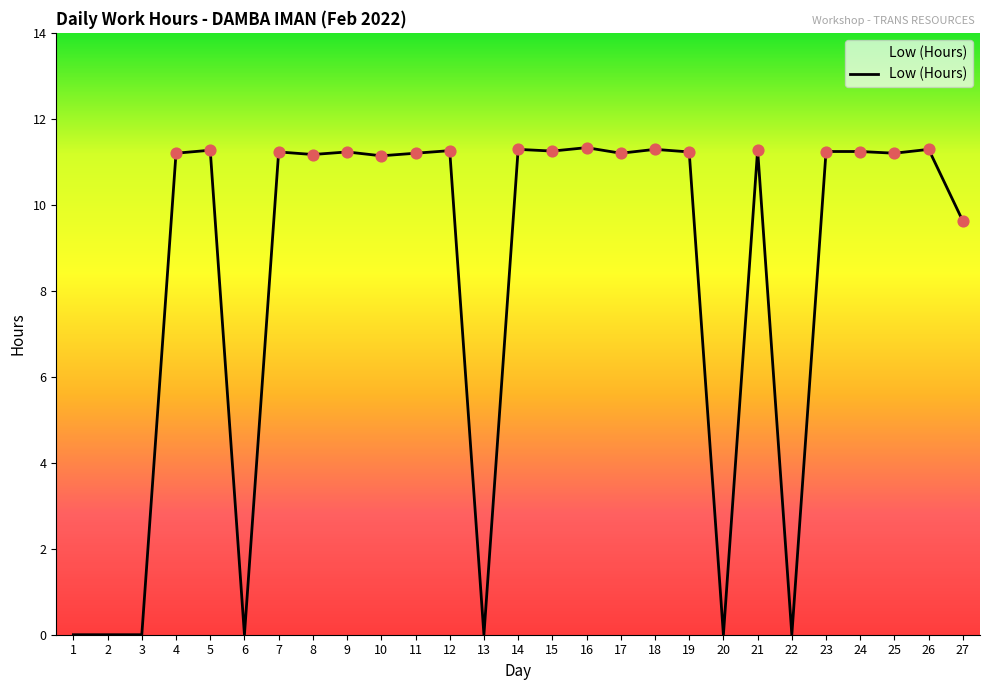

What is the ratio of the value at 7 to the value at 19?

1.0